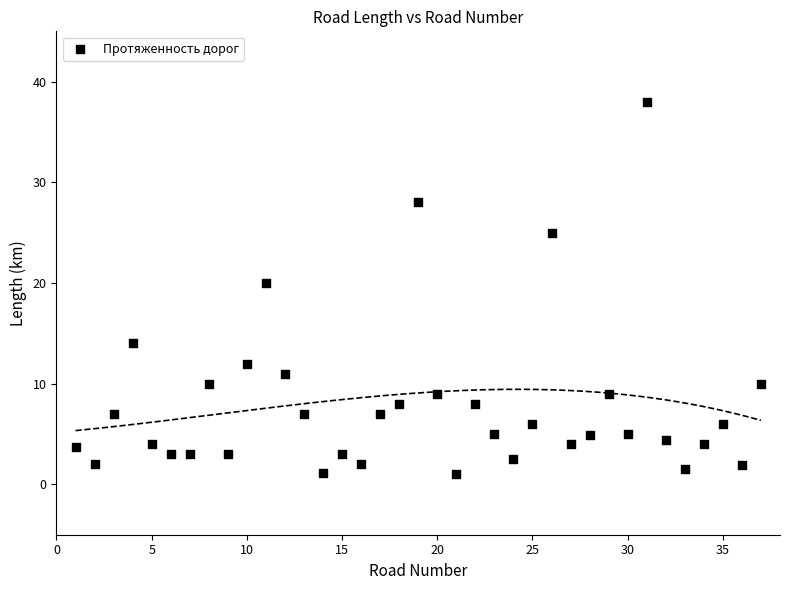

What Y value in the scatter plot is closest to 19?

20.0